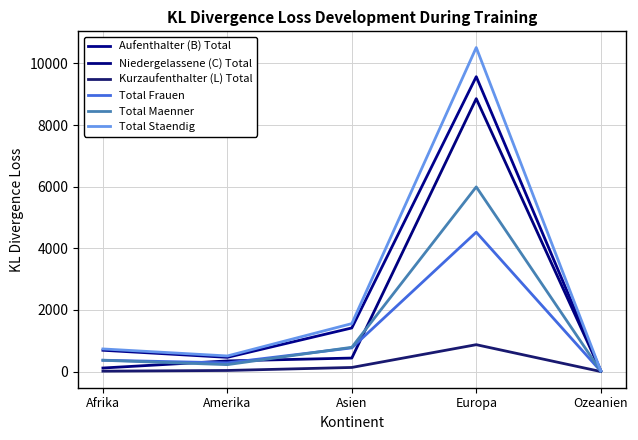

True or false: Kurzaufenthalter (L) Total and Total Staendig cross at least once.

False